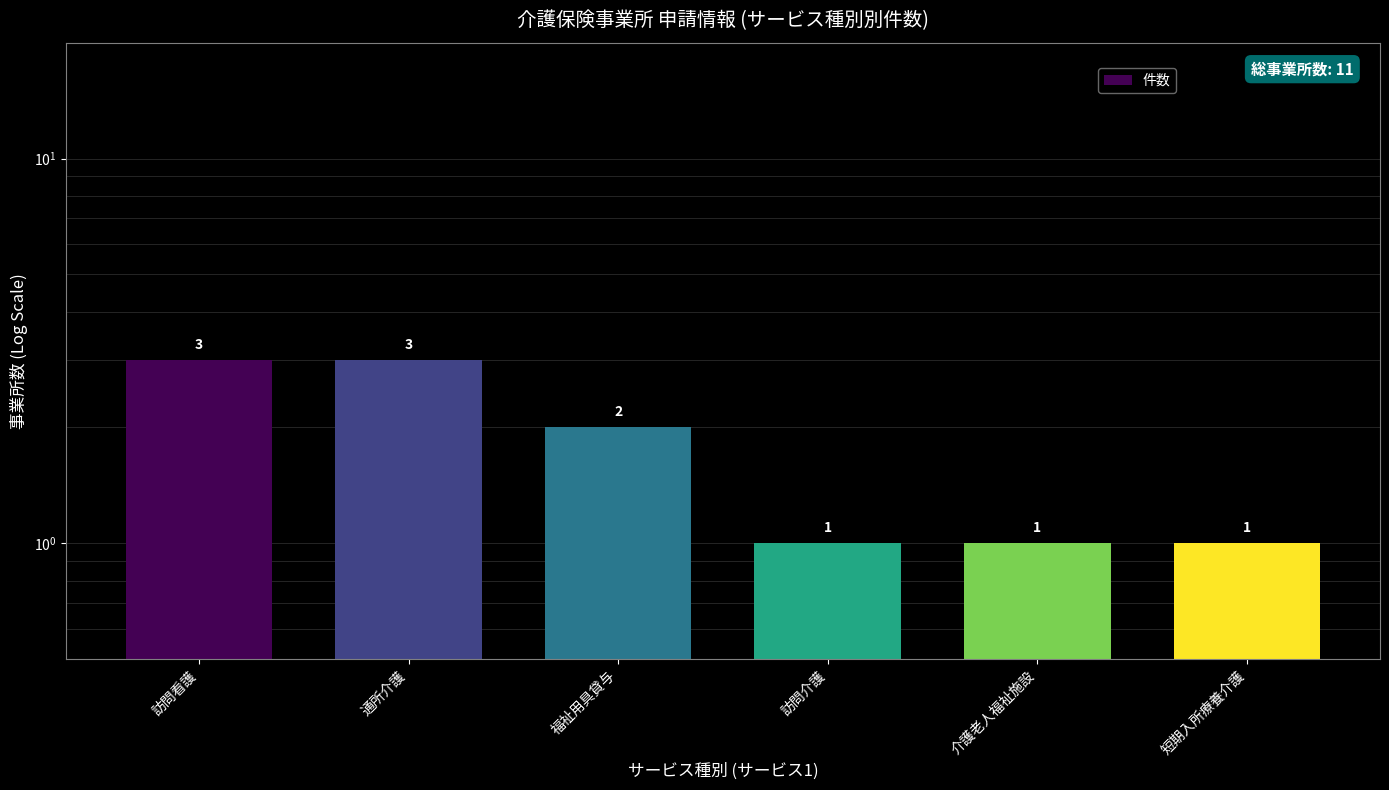

What is the ratio of the value at 通所介護 to the value at 福祉用具貸与?

1.5